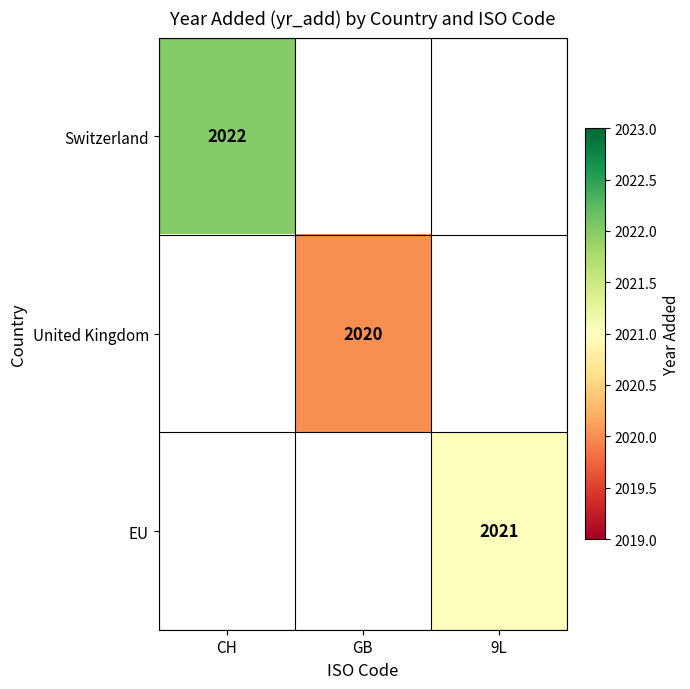

The United Kingdom series shows 2020 at GB. True or false?

True